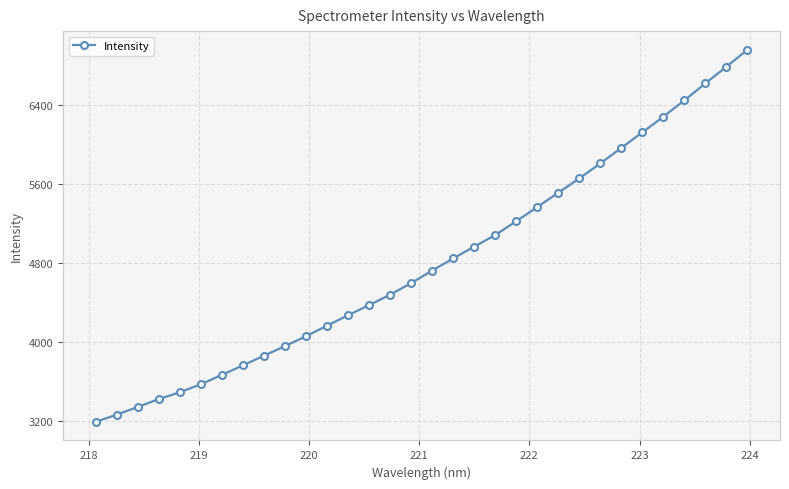

What is the value of the 23rd point from the left?

5516.5